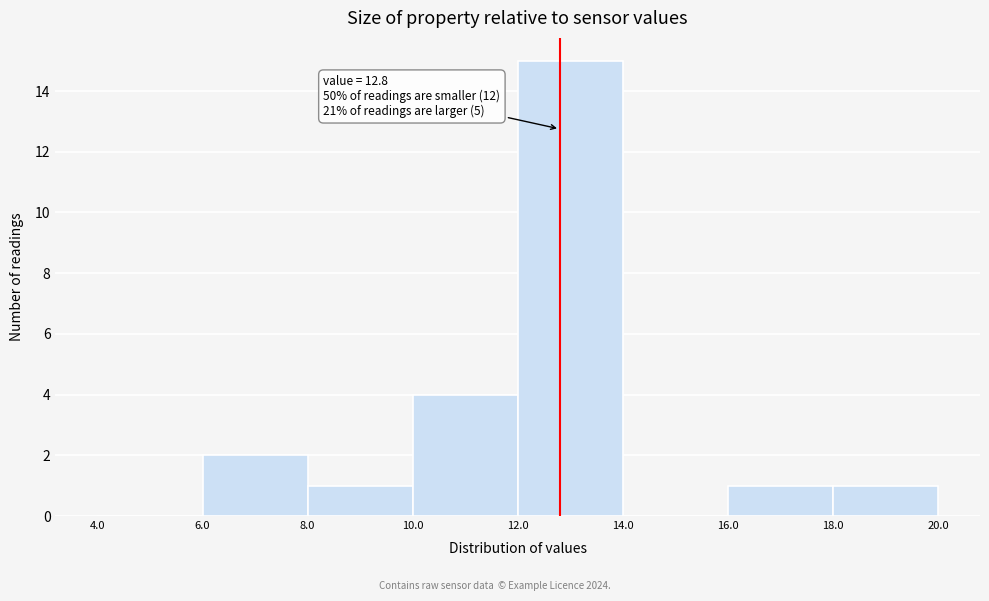

Over which range of the x-axis is the bar tallest?

12.0 to 14.0